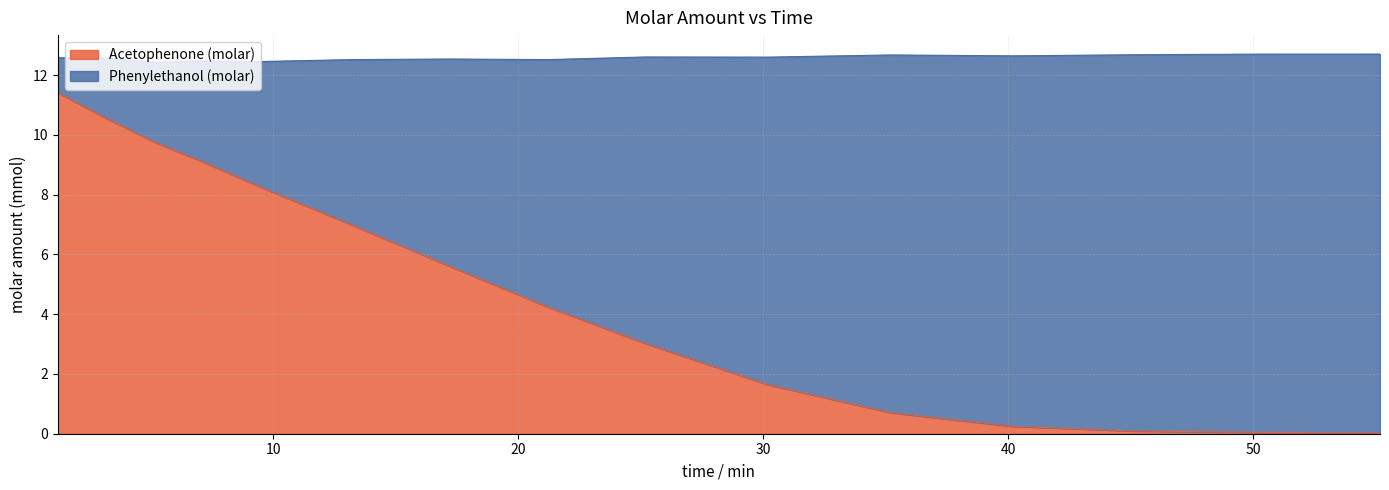

Does the chart display data point markers on the line(s)?

No